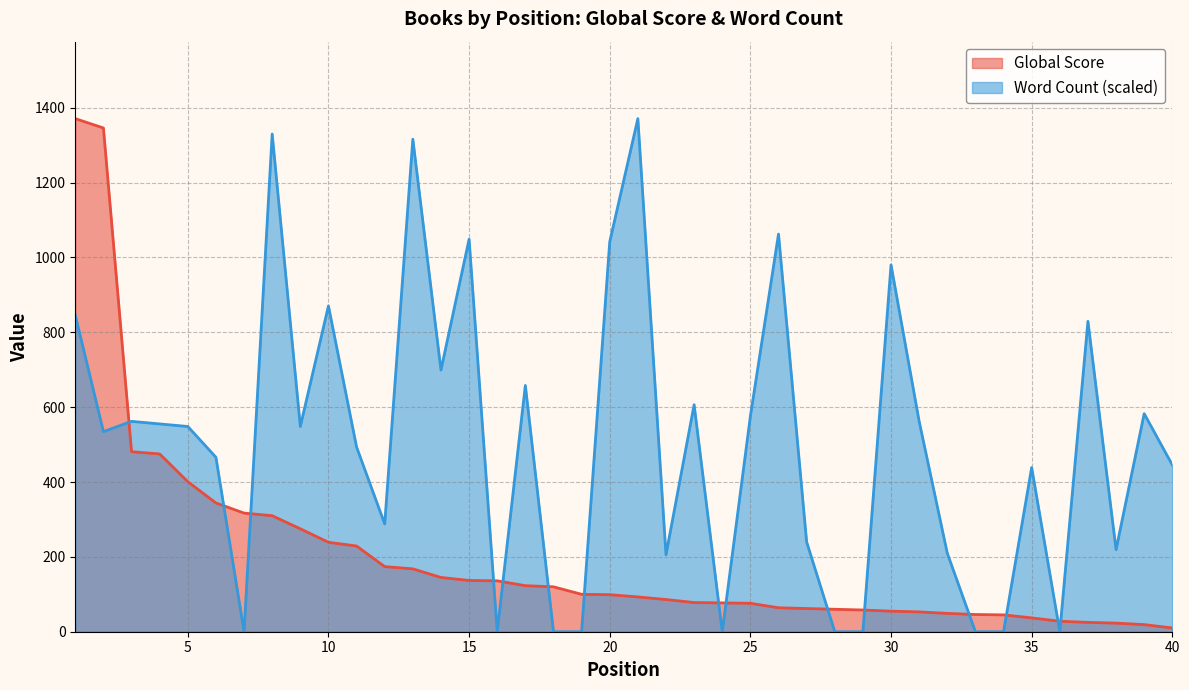

Which series ends up on top after the final intersection of Global Score and Word Count (normalized)?

Word Count (normalized)